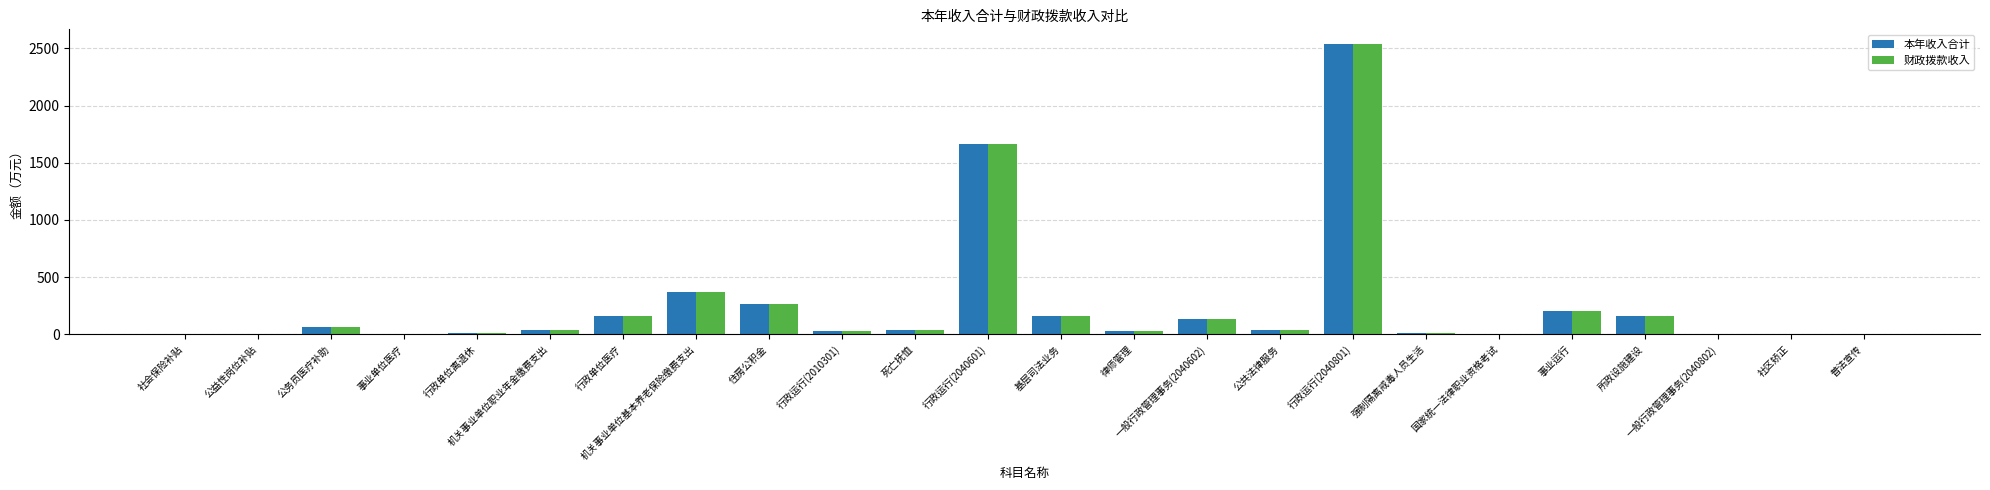

Which category has the highest value in the 本年收入合计 series?

行政运行(2040801)